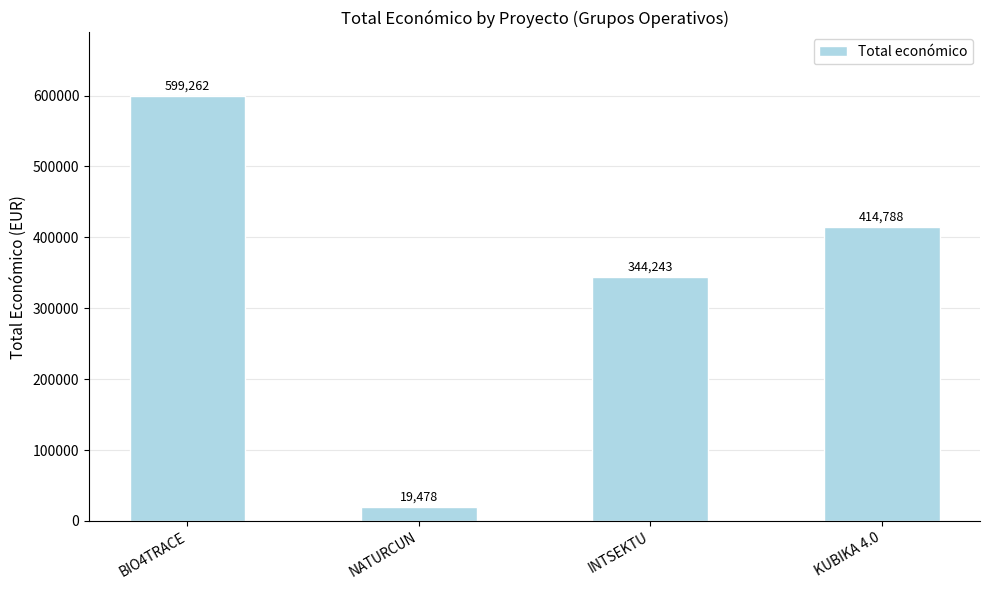

How many bars are there in total?

4